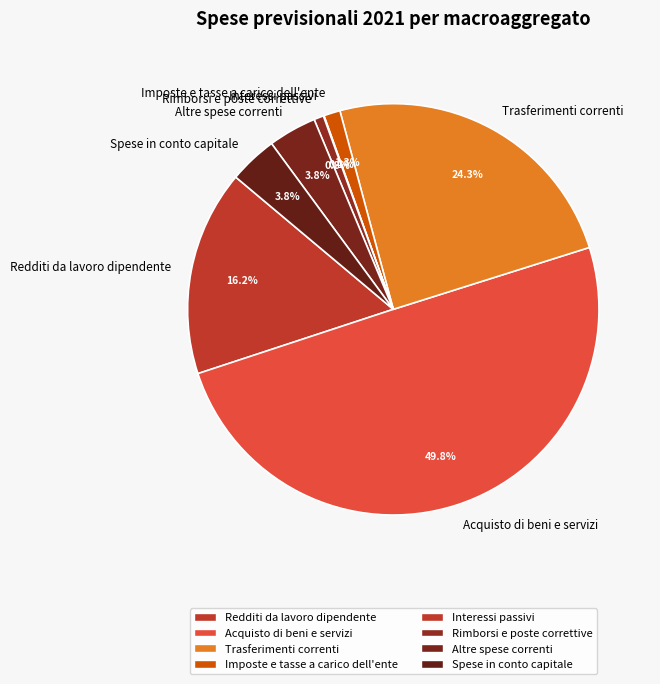

Which slice is the largest?

Acquisto di beni e servizi